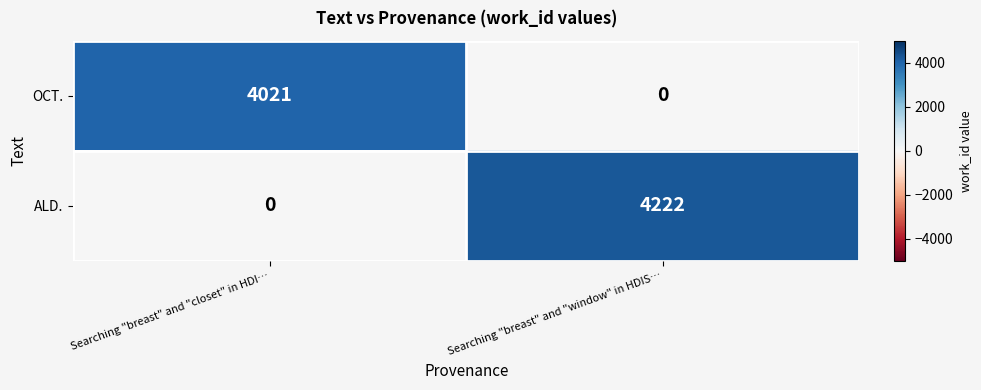

Which series has the largest total across all categories?

ALD.